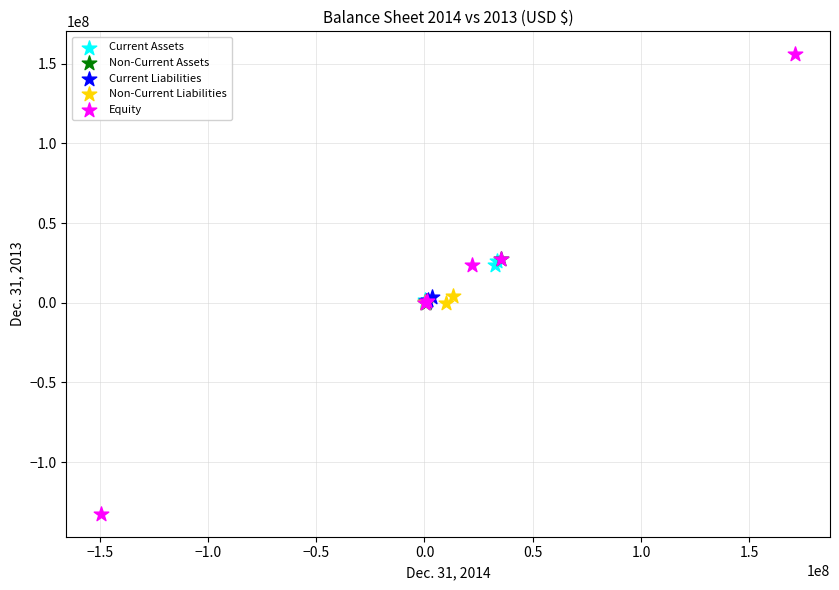

Which series reaches the minimum Y coordinate?

Equity